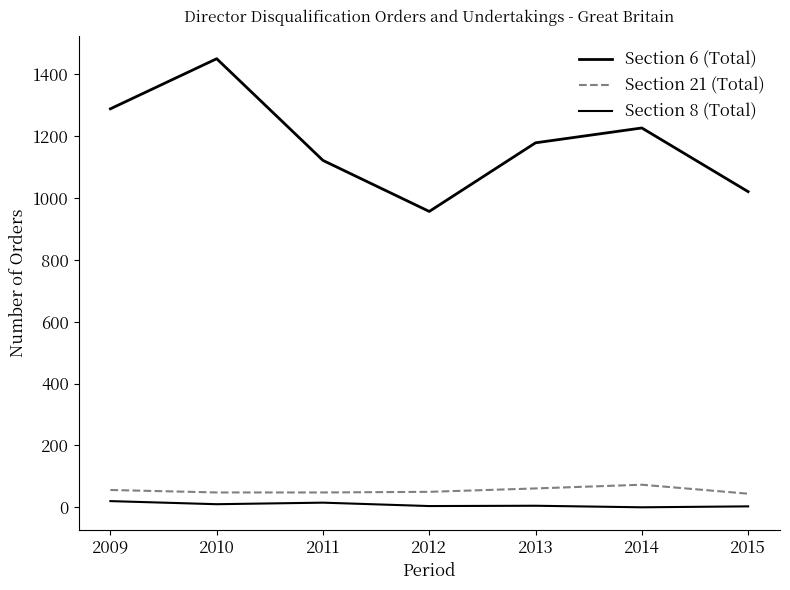

True or false: Section 6 (Total) and Section 8 (Total) cross at least once.

False